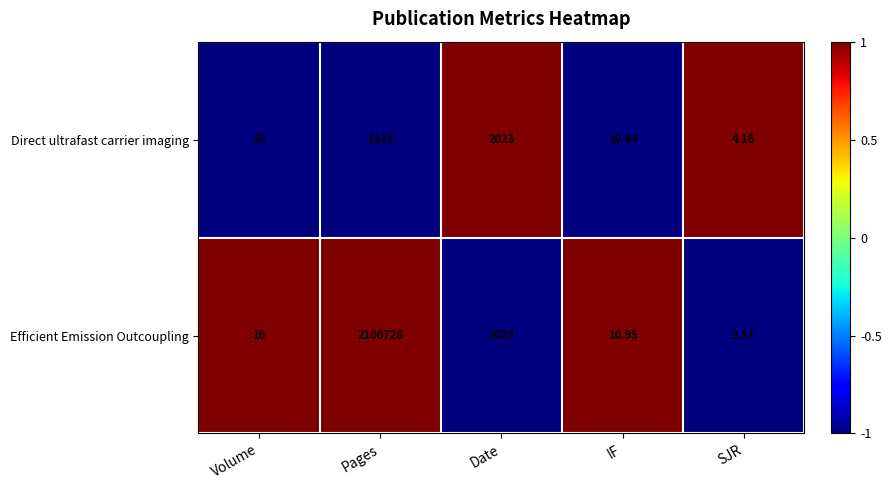

Which series changed the most between Volume and IF?

Efficient Emission Outcoupling